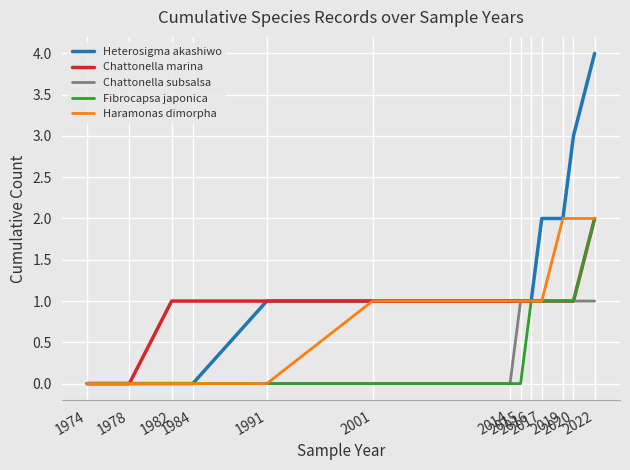

Which series has the widest spread of values?

Heterosigma akashiwo